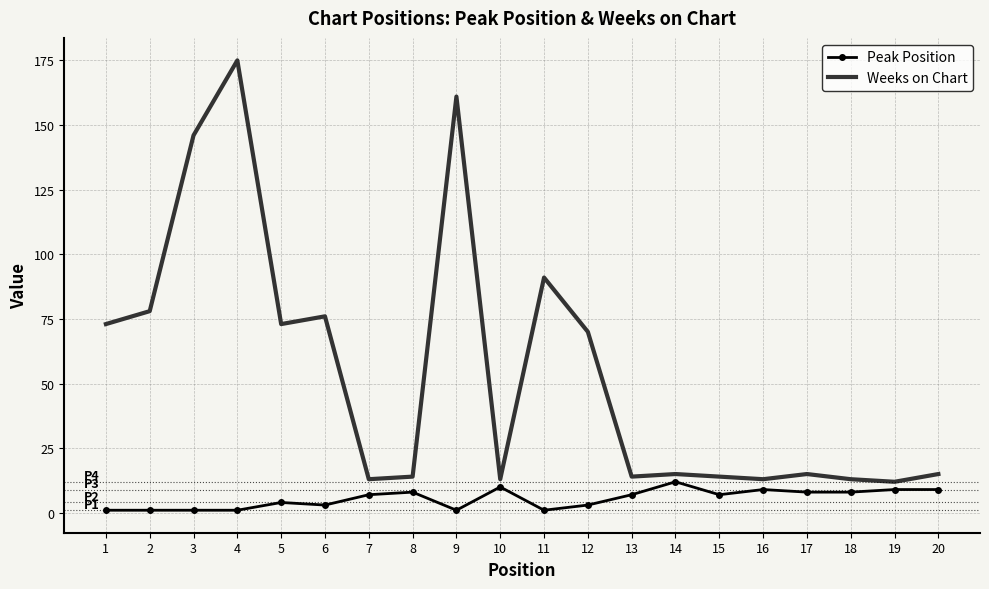

Reading left to right, extract all data points from this chart.

Peak Position: 1=1	2=1	3=1	4=1	5=4	6=3	7=7	8=8	9=1	10=10	11=1	12=3	13=7	14=12	15=7	16=9	17=8	18=8	19=9	20=9
Weeks on Chart: 1=73	2=78	3=146	4=175	5=73	6=76	7=13	8=14	9=161	10=13	11=91	12=70	13=14	14=15	15=14	16=13	17=15	18=13	19=12	20=15